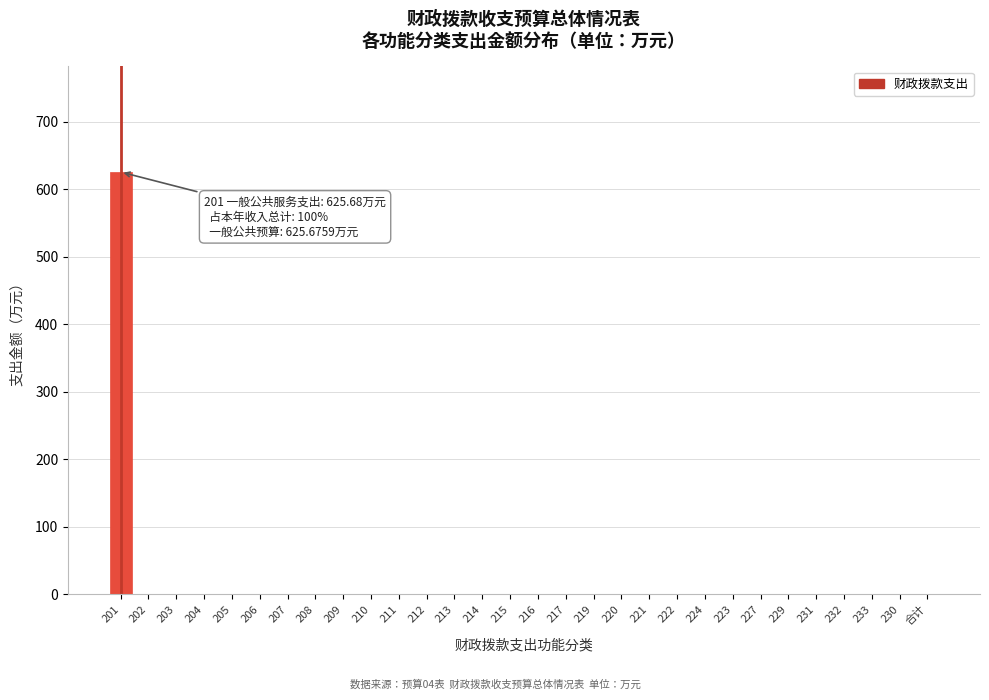

Reading left to right, list all the values displayed in this chart.

201=625.7	202=0.0	203=0.0	204=0.0	205=0.0	206=0.0	207=0.0	208=0.0	209=0.0	210=0.0	211=0.0	212=0.0	213=0.0	214=0.0	215=0.0	216=0.0	217=0.0	219=0.0	220=0.0	221=0.0	222=0.0	224=0.0	223=0.0	227=0.0	229=0.0	231=0.0	232=0.0	233=0.0	230=0.0	合计=0.0